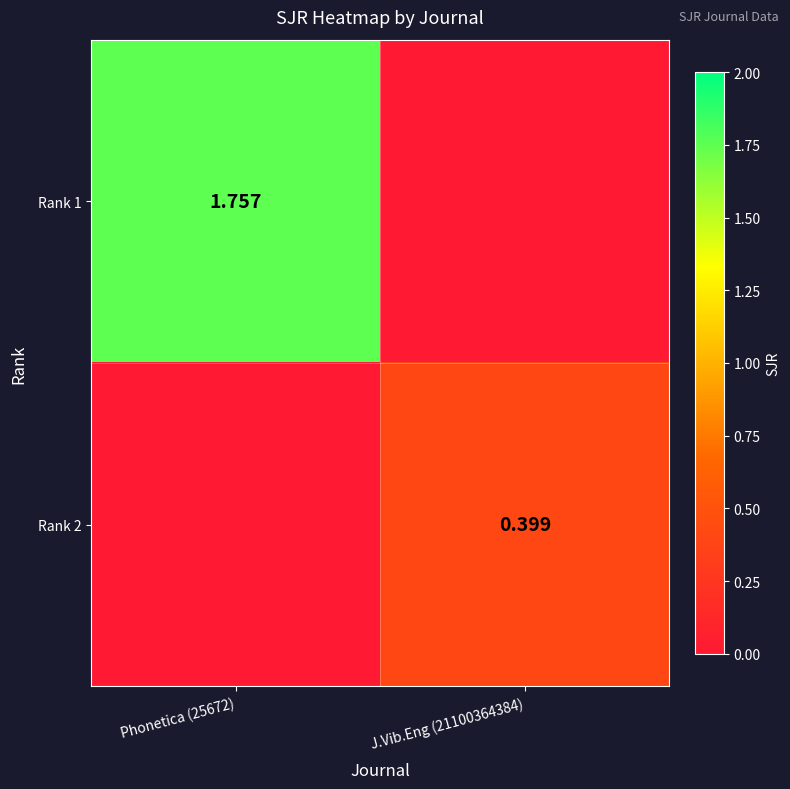

Rank the series by their average value, from lowest to highest.

Rank 2, Rank 1